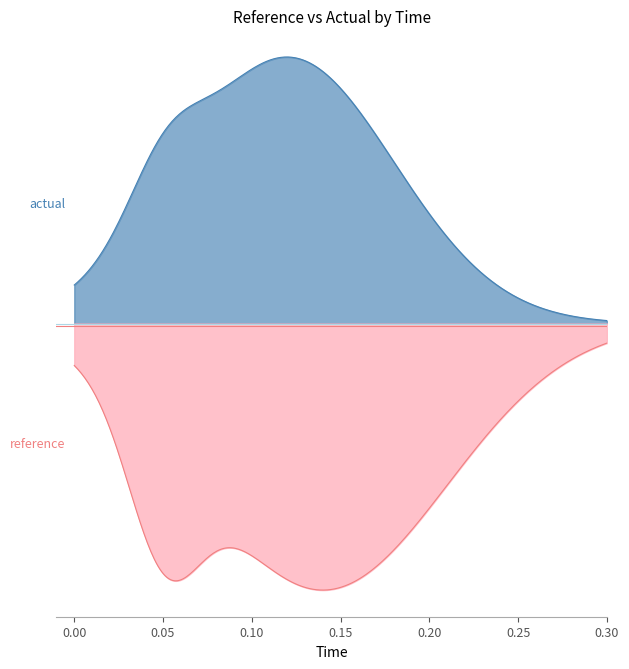

True or false: high and reference intersect in this chart.

False